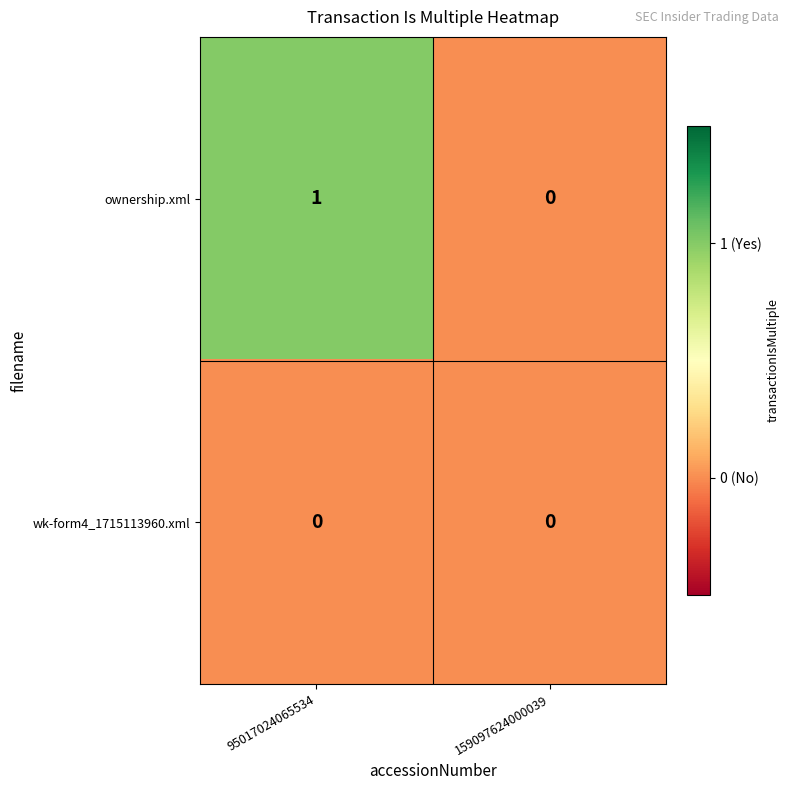

At which label does ownership.xml reach its peak?

95017024065534